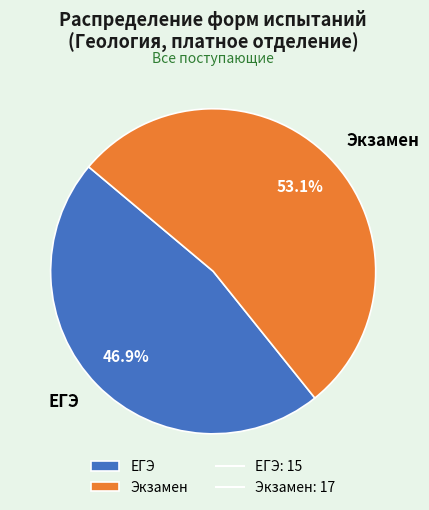

What percentage is NOT represented by Экзамен?

46.9%